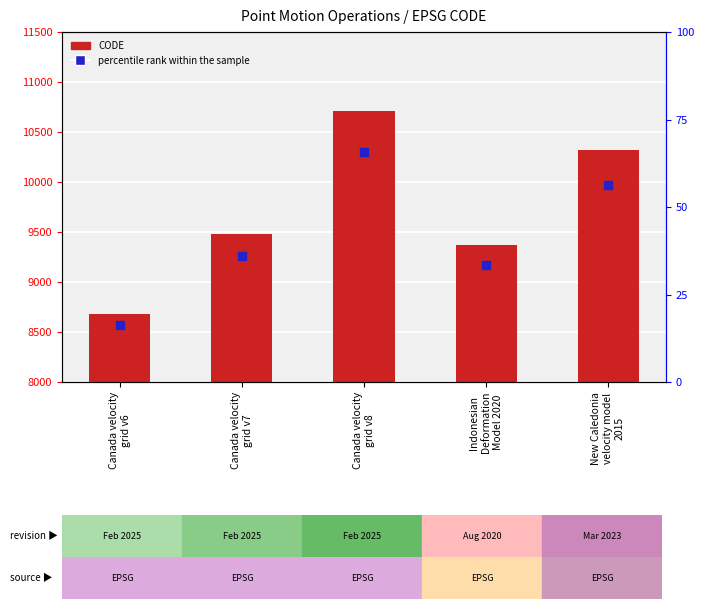

At which category is the sum across all series the highest?

Canada velocity
grid v8